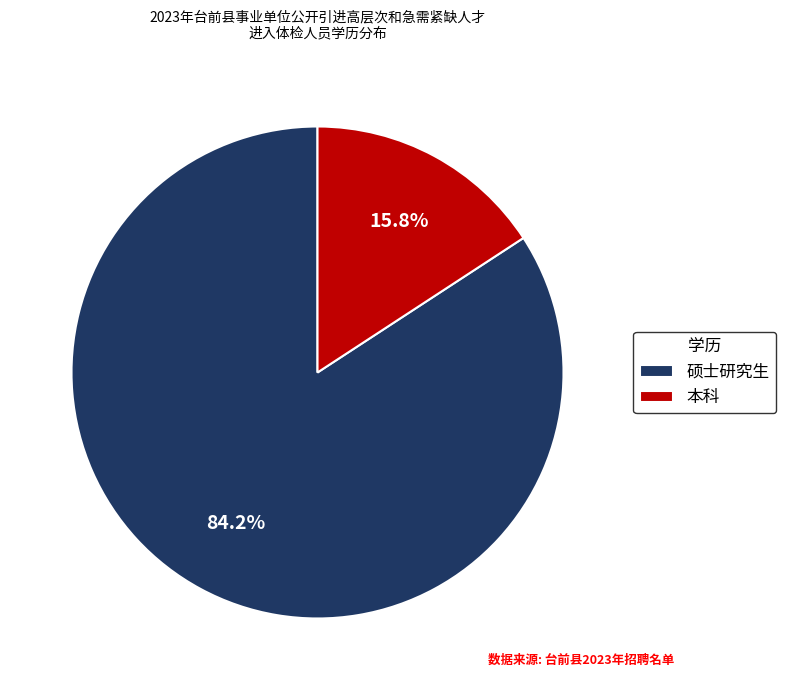

Count the number of slices in the pie.

2